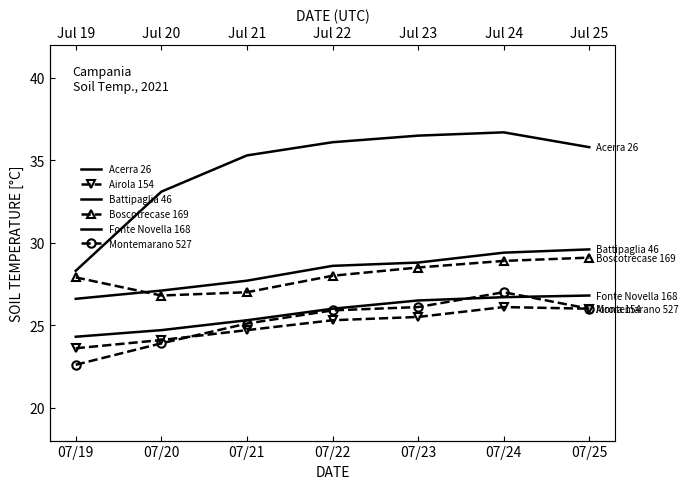

At which category does the chart reach its minimum across all series?

07/19